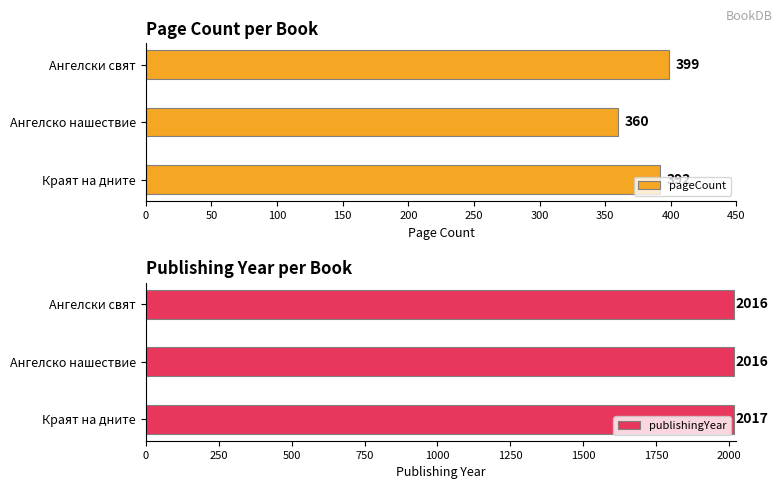

The publishingYear series shows 3624 at Ангелски свят. True or false?

False